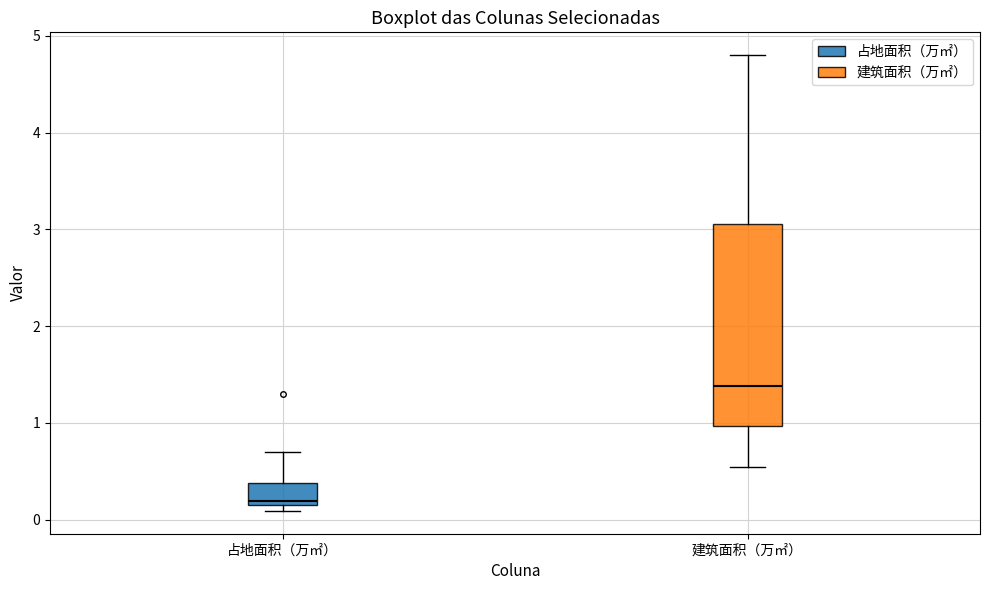

Comparing the boxes themselves (not the whiskers), which one is the tallest?

建筑面积（万㎡）